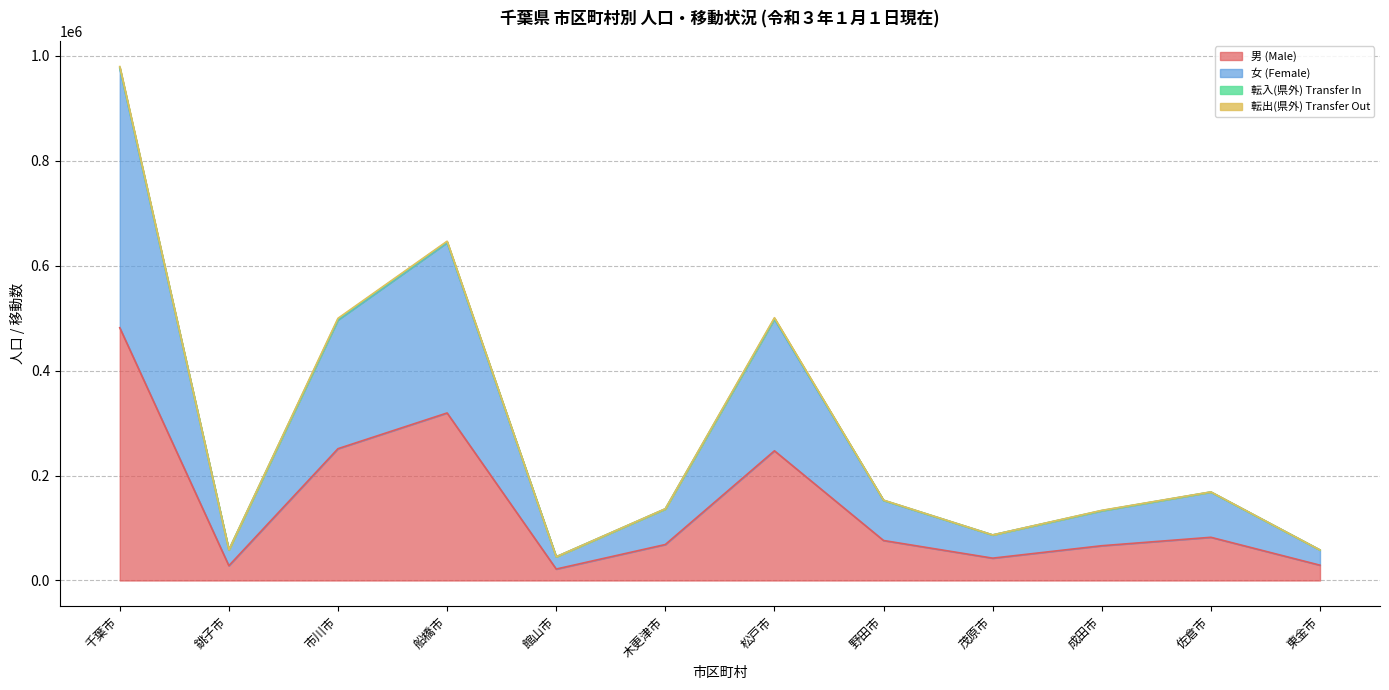

The value of 男 (Male) at 松戸市 is 247066. True or false?

True